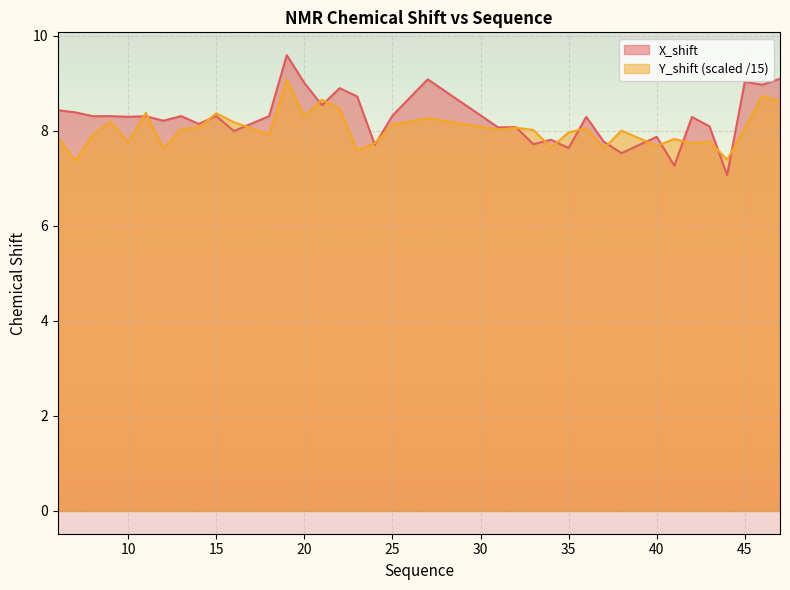

Where is the first local minimum for X_shift?

8